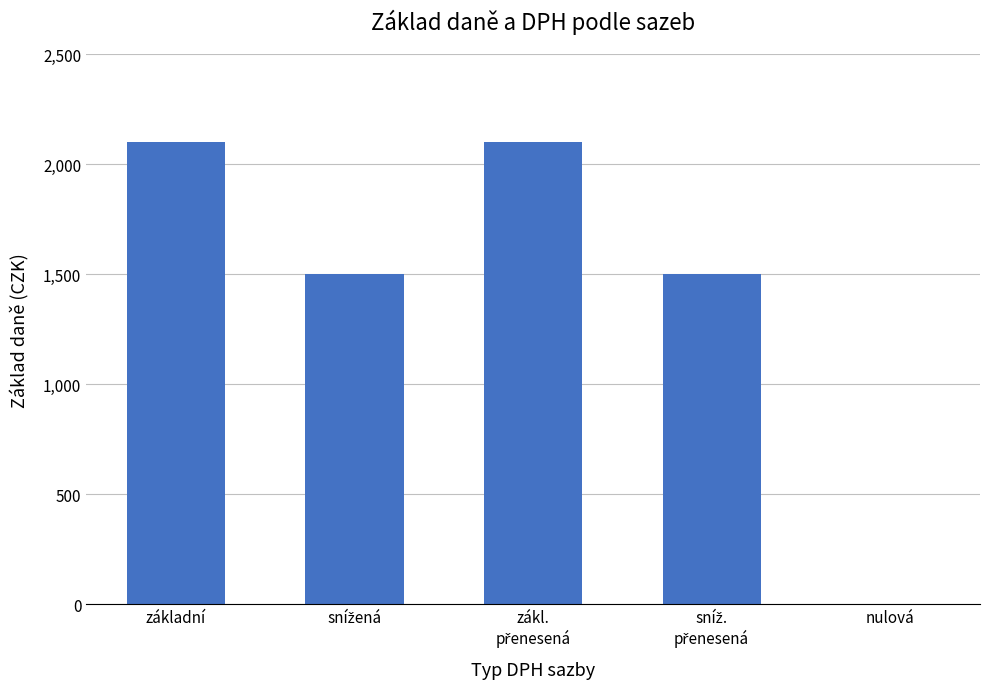

True or false: the data shows 0 at nulová.

True